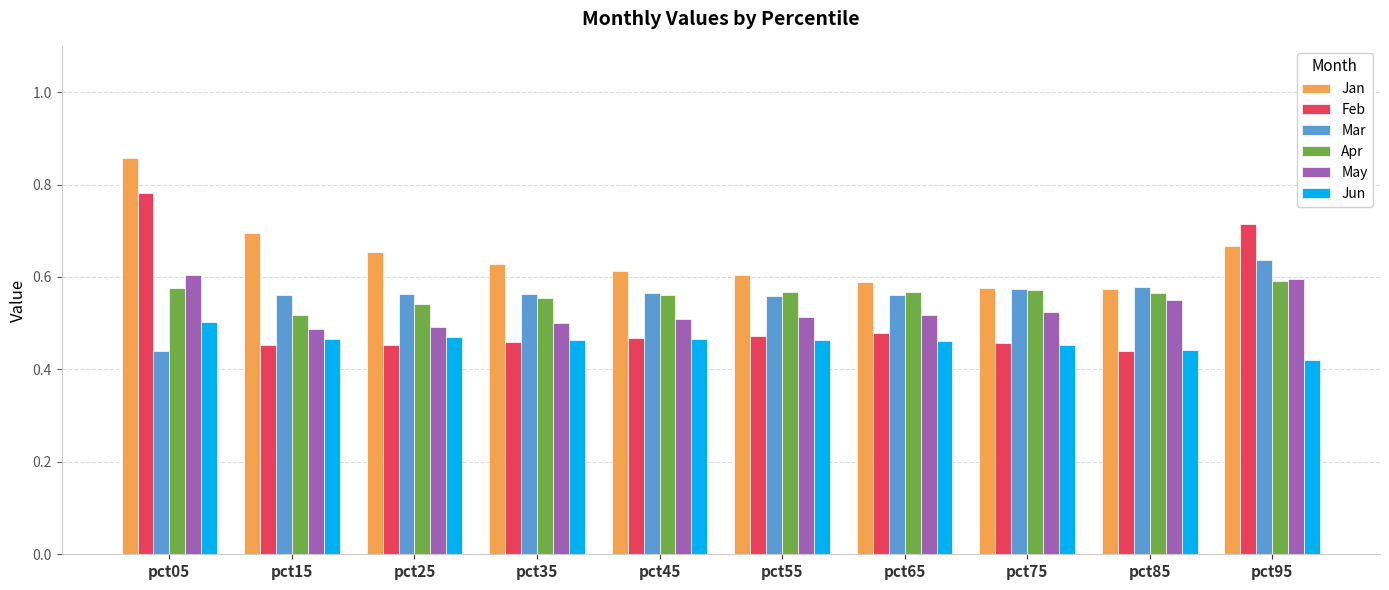

What is the total value across all series at pct15?

3.2